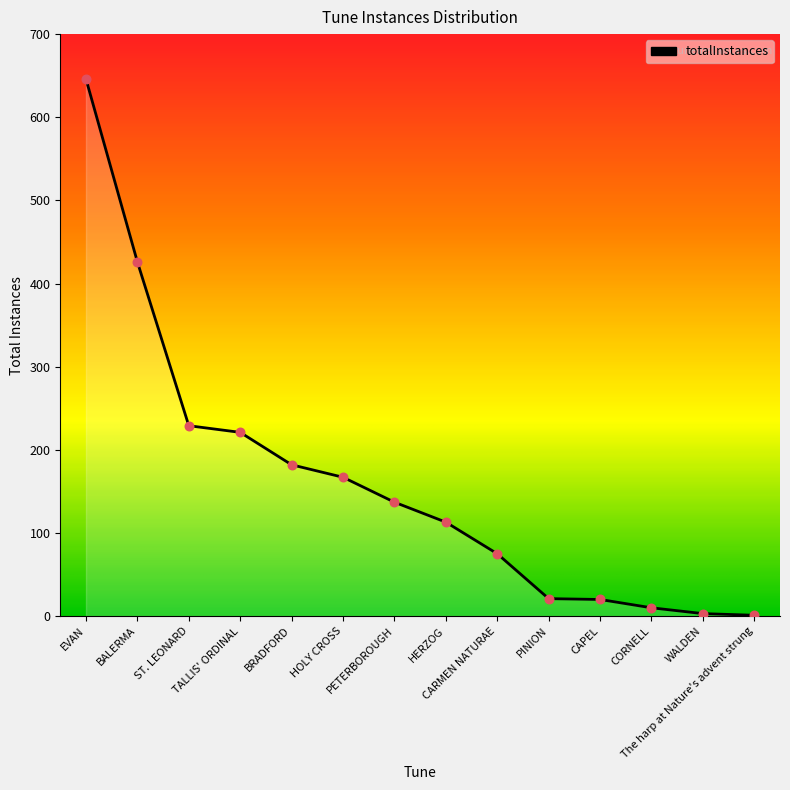

Approximately how many times larger is the value at ST. LEONARD compared to HOLY CROSS?

1.4